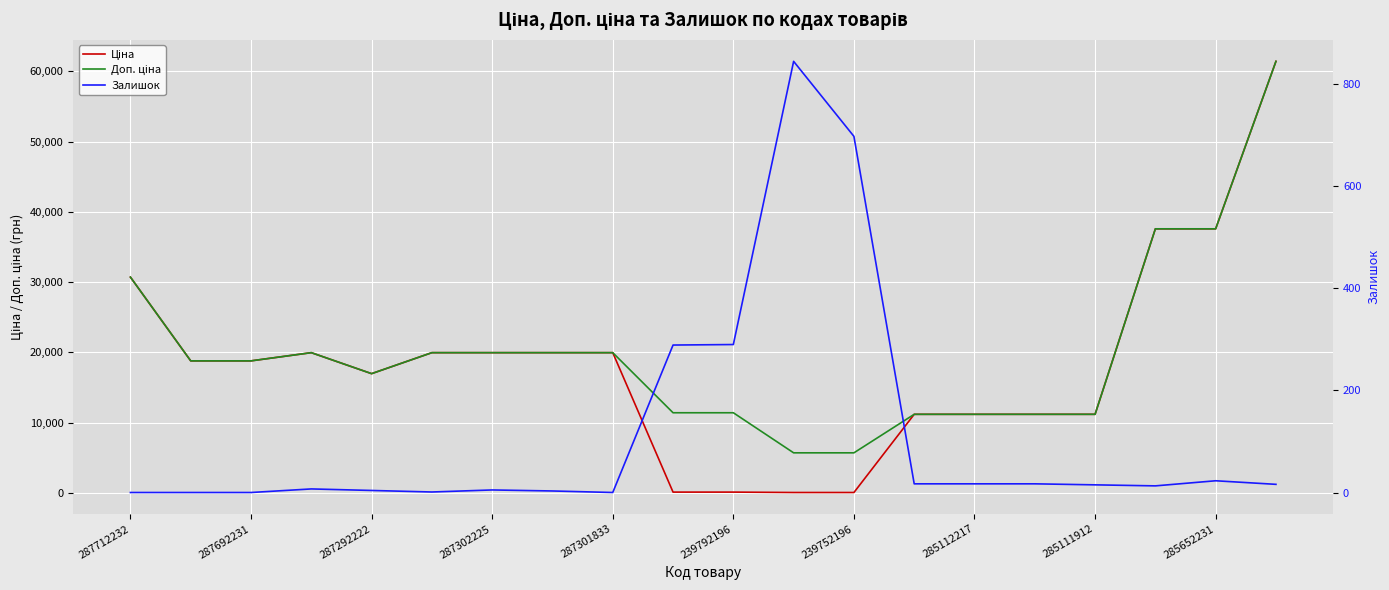

Is it true that Ціна equals 57.0 at 239752196?

True